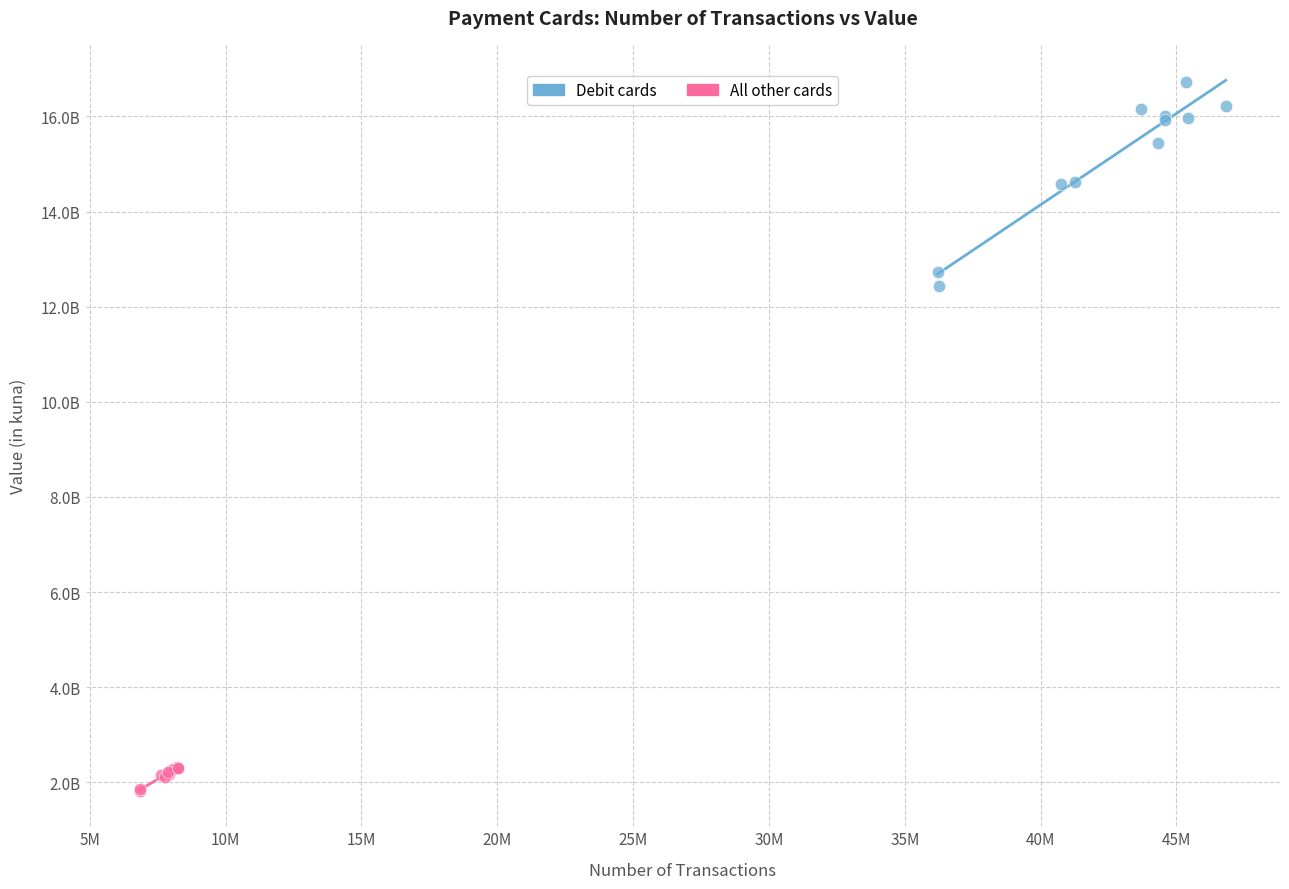

Which series reaches the maximum Y coordinate?

Debit cards